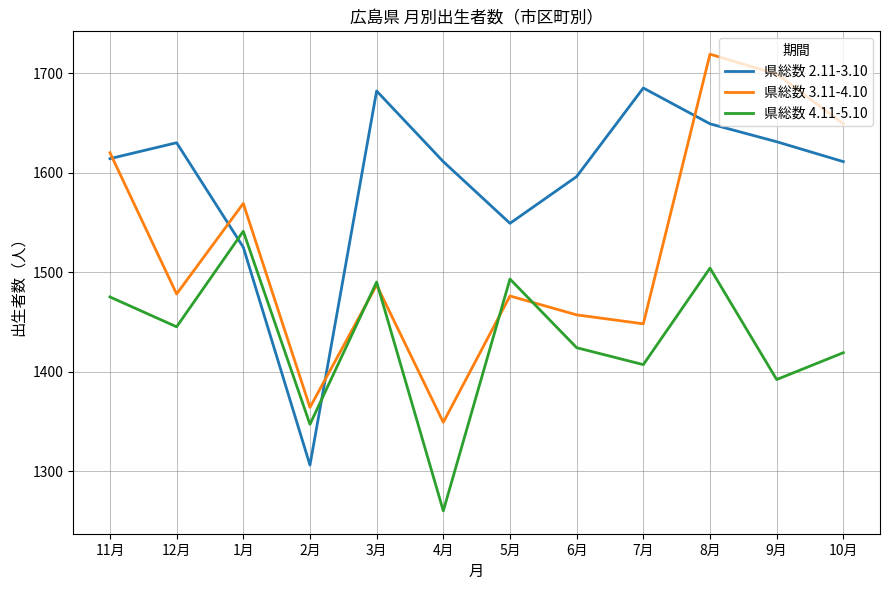

Rank the series by their maximum value, from highest to lowest.

県総数 3.11-4.10, 県総数 2.11-3.10, 県総数 4.11-5.10